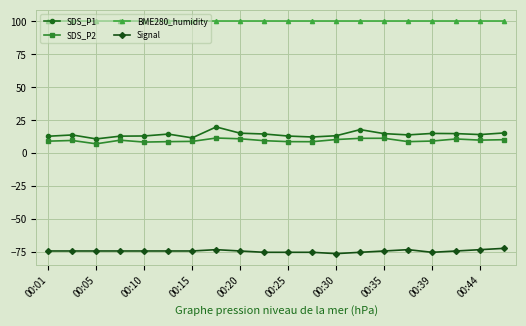

In SDS_P2, how many points are higher than both neighbors (excluding endpoints)?

5